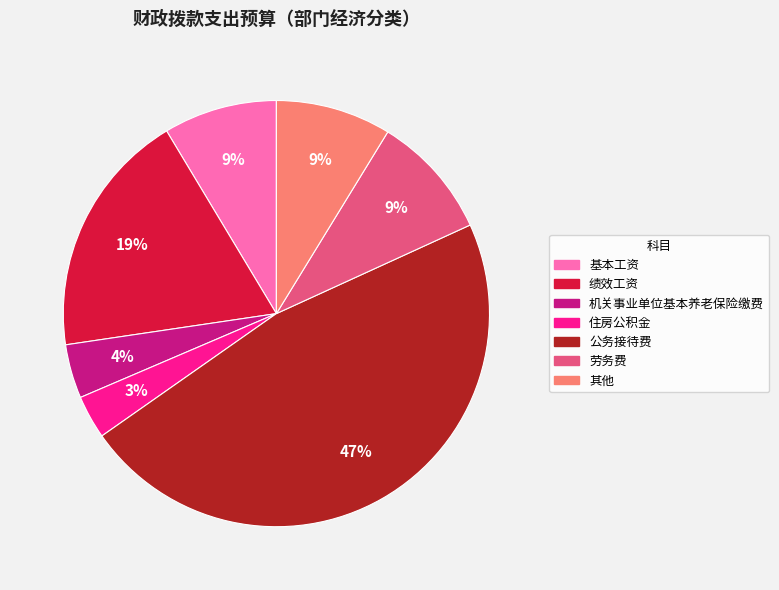

How many segments does this pie chart have?

7